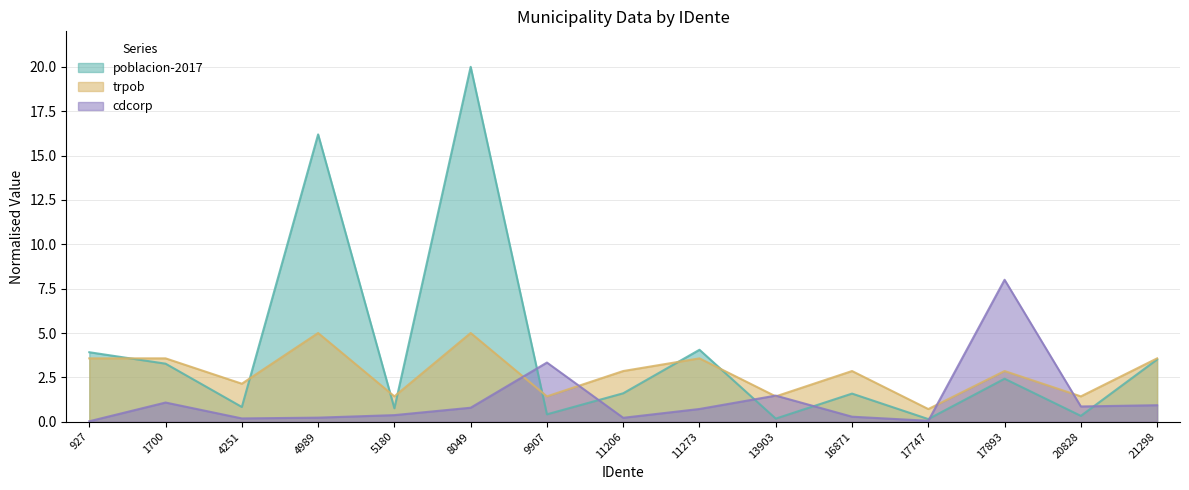

Does the chart have visible grid lines?

Yes